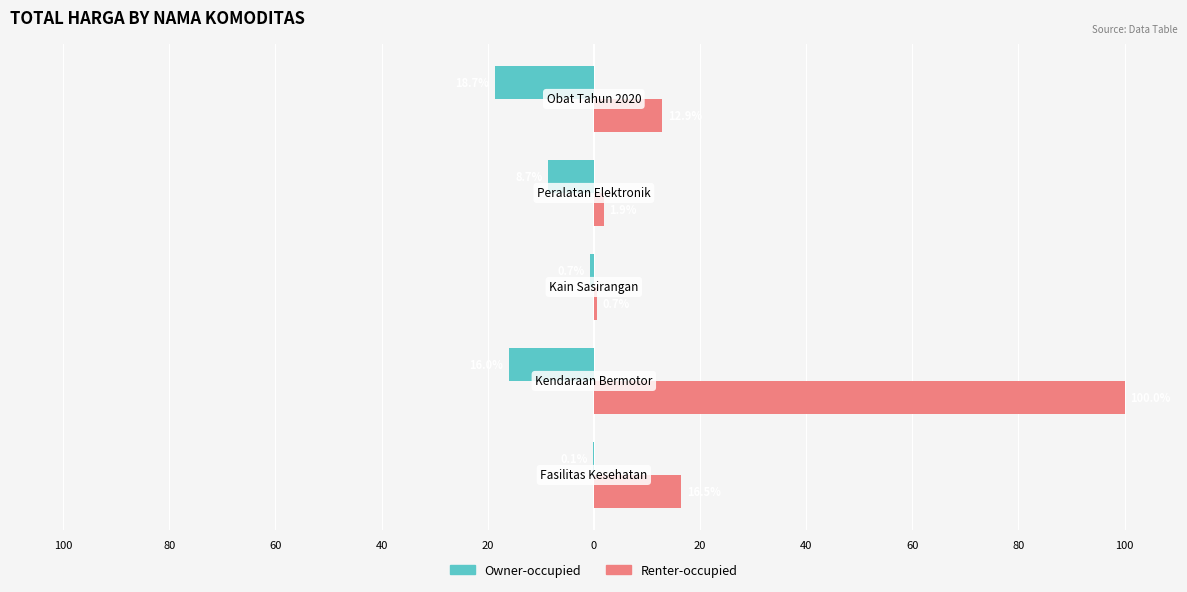

What are all the series names shown in the legend?

Owner-occupied, Renter-occupied